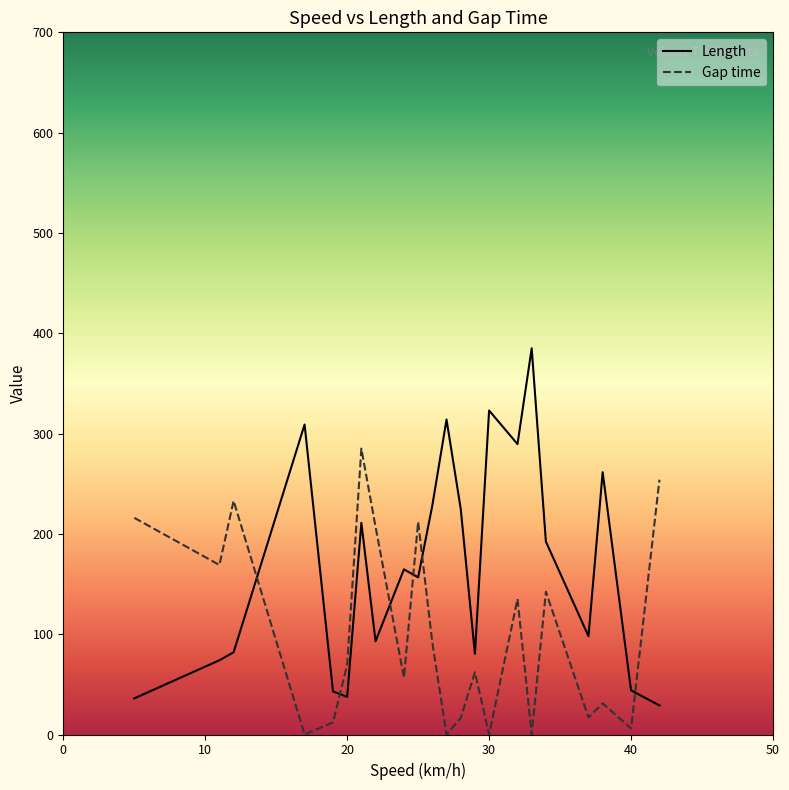

List the series in order of their overall mean, highest first.

Length, Gap time